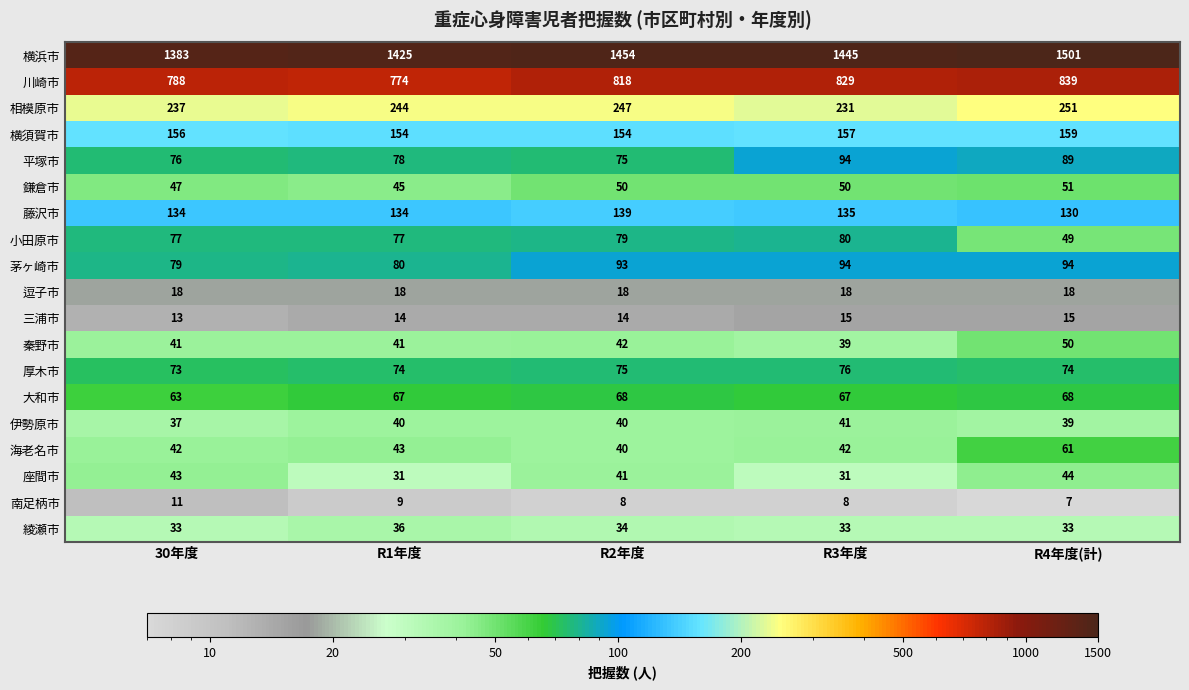

True or false: 厚木市 has a value of 44 at 30年度.

False